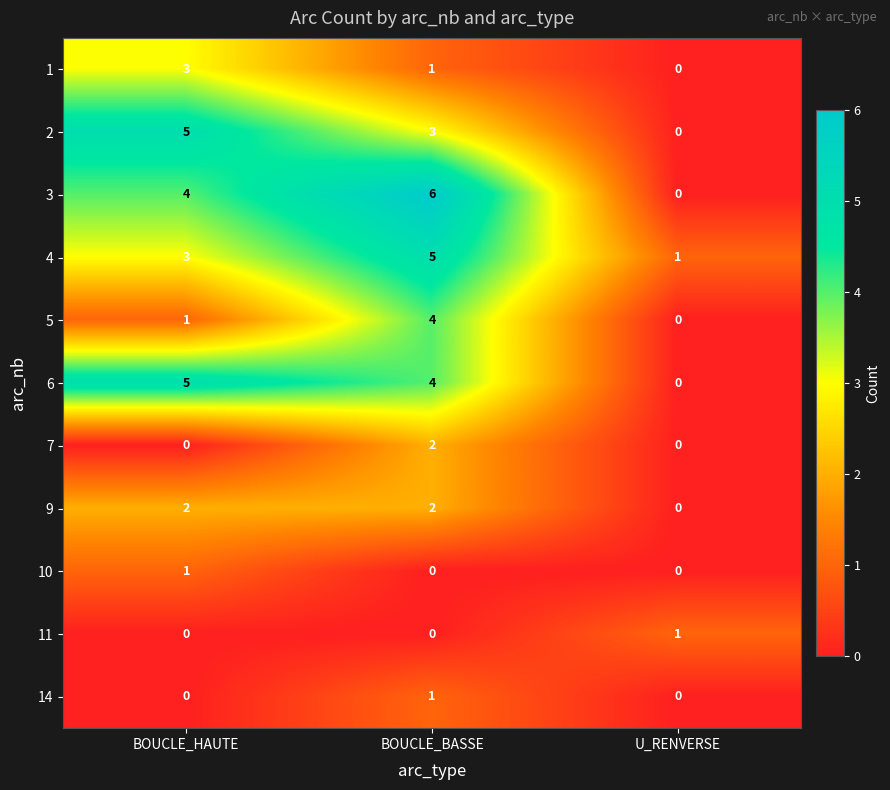

What is the total value across all series at BOUCLE_HAUTE?

24